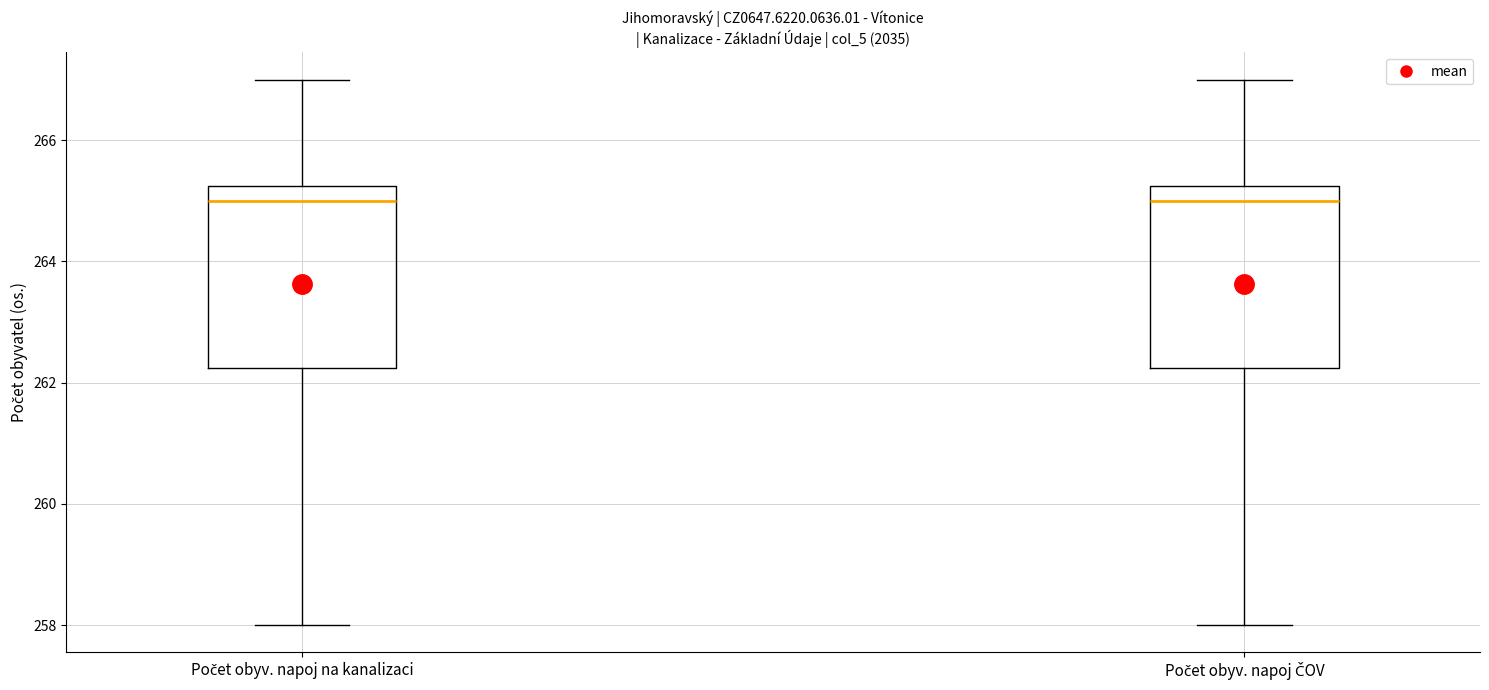

Where is the upper edge of the box for Počet obyv. napoj na kanalizaci on the y-axis? The values are not printed on the chart, so give them approximately, as read against the axis.

265.2